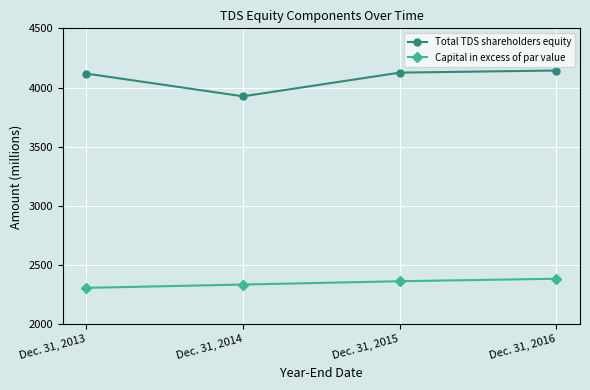

Which category has the lowest value across all series?

Dec. 31, 2013